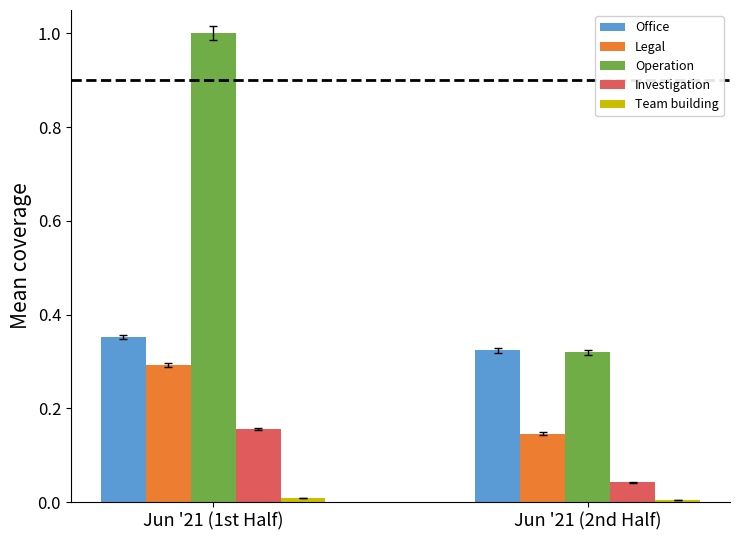

The value of Office at Jun '21 (2nd Half) is 0.1. True or false?

False